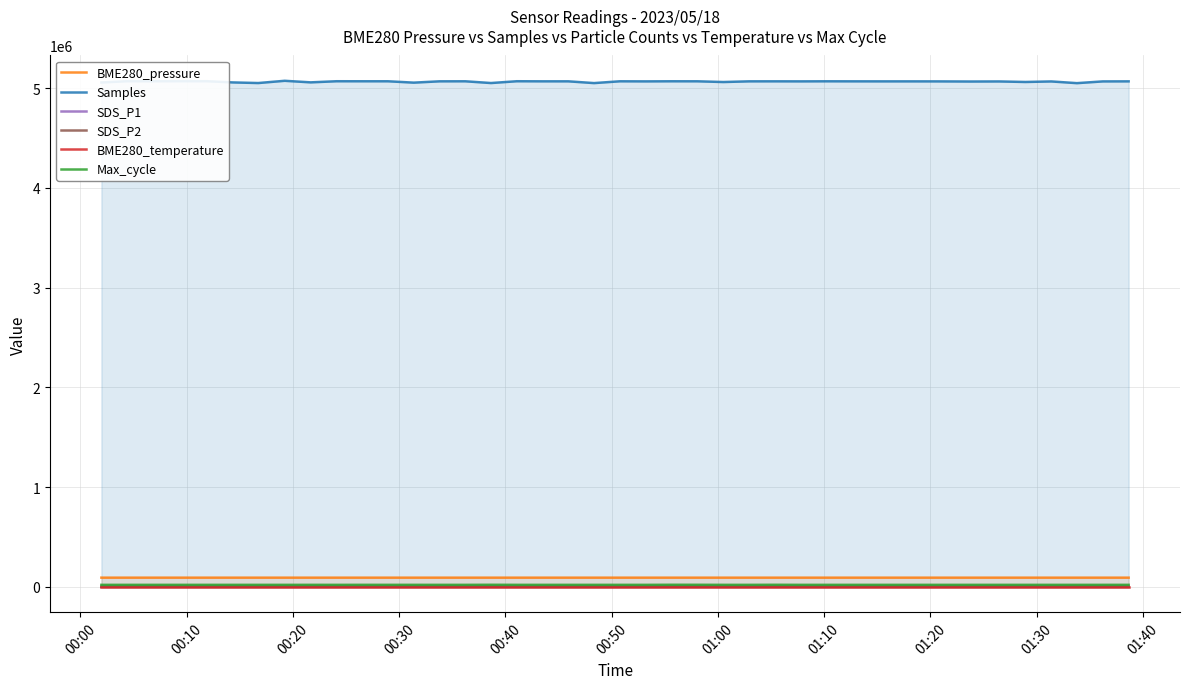

At how many categories does at least one series exceed 4198397?

40